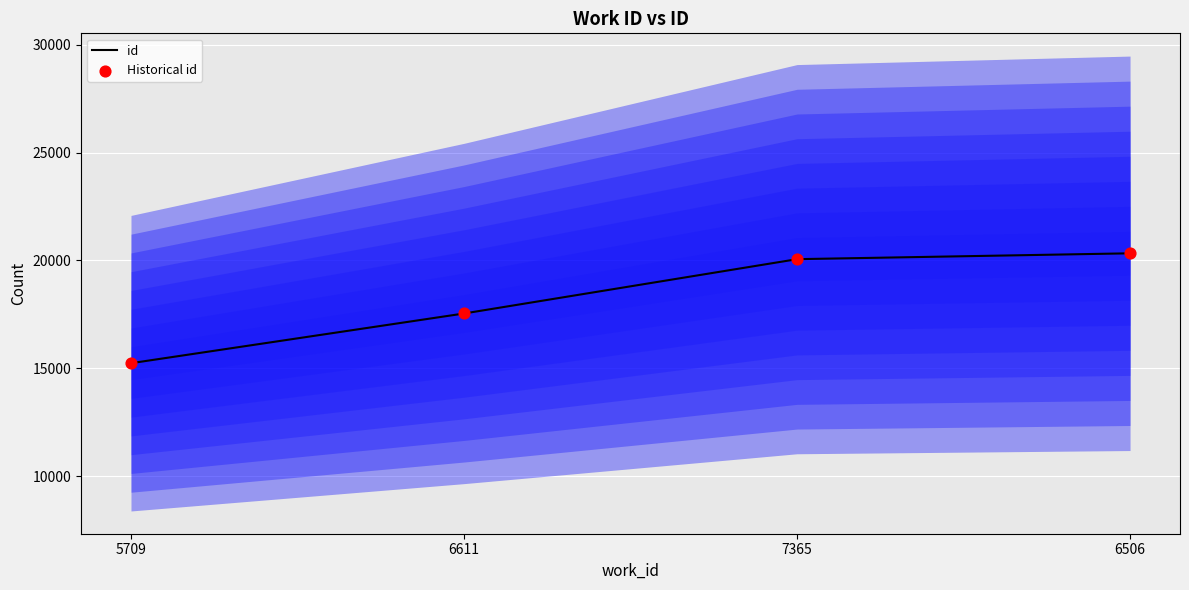

What is the total value across all series at 6506?

40666